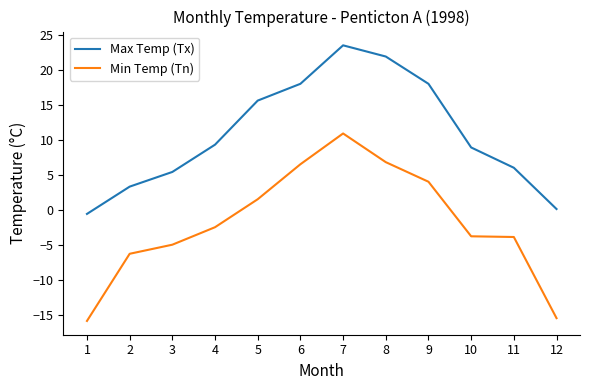

True or false: Min Temp (Tn) and Max Temp (Tx) cross at least once.

False